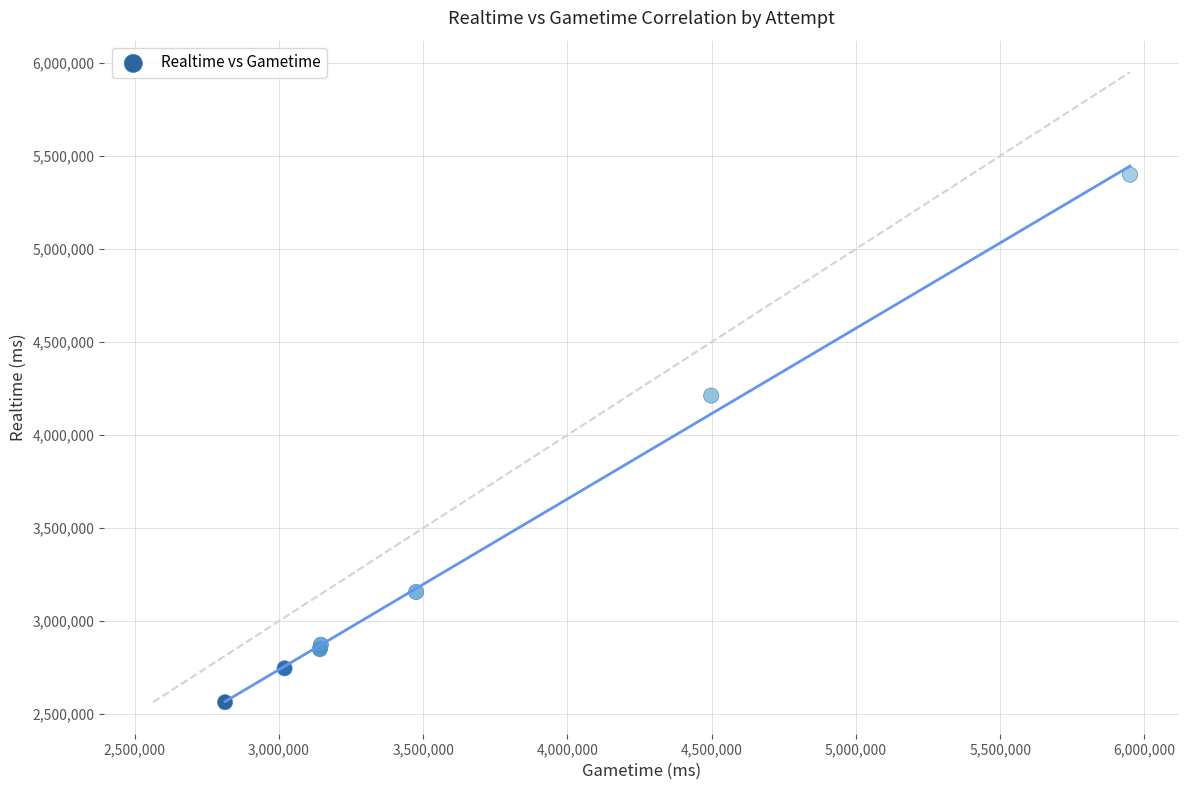

What Y value in the scatter plot is closest to 3981400?

4211617